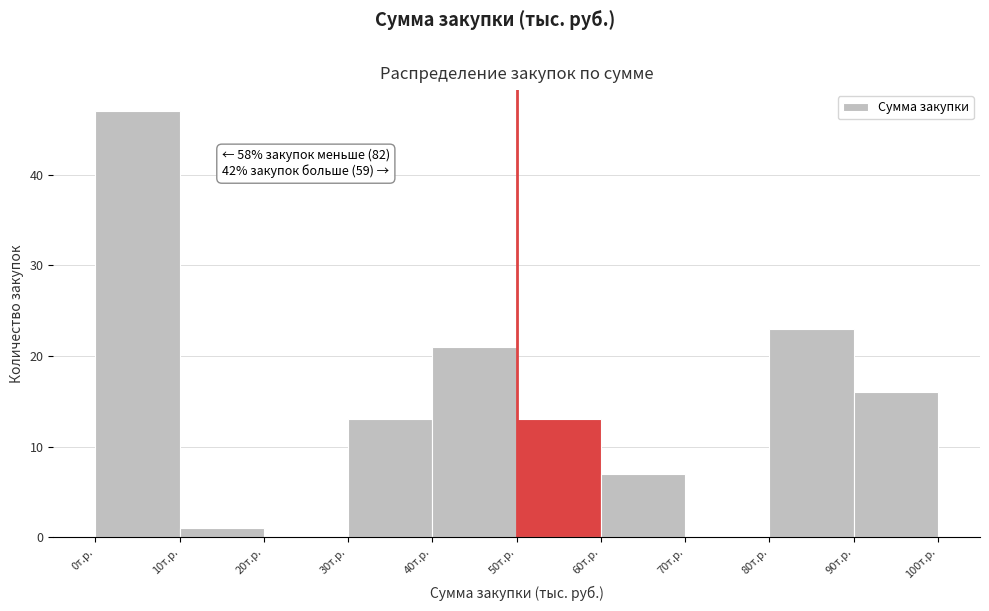

Over which range of the x-axis is the bar tallest?

0 to 10